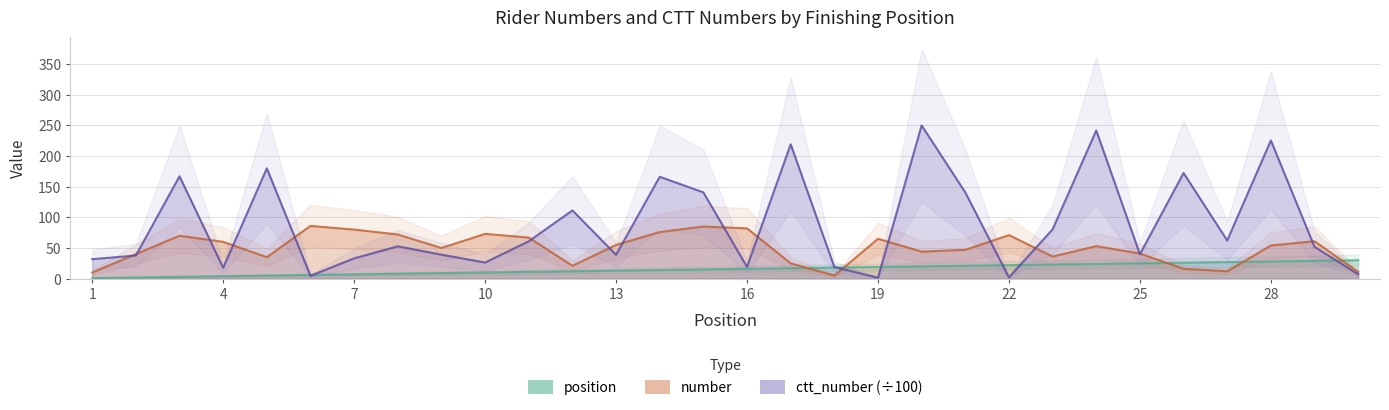

Reading left to right, transcribe all the data shown in this chart.

number: 1=10.0	2=40.0	3=70.0	4=60.0	5=35.0	6=86.0	7=80.0	8=72.0	9=50.0	10=73.0	11=67.0	12=21.0	13=55.0	14=76.0	15=85.0	16=82.0	17=25.0	18=5.0	19=65.0	20=44.0	21=47.0	22=71.0	23=36.0	24=53.0	25=41.0	26=16.0	27=12.0	28=54.0	29=61.0	30=11.0
ctt_number: 1=31.8	2=37.7	3=166.9	4=17.7	5=179.8	6=4.6	7=33.1	8=52.7	9=39.0	10=26.3	11=60.9	12=111.3	13=38.9	14=166.1	15=140.7	16=19.1	17=219.1	18=19.0	19=1.5	20=249.8	21=140.6	22=2.0	23=80.4	24=241.6	25=39.8	26=172.3	27=62.2	28=225.4	29=51.8	30=7.2
position: 1=1.0	2=2.0	3=3.0	4=4.0	5=5.0	6=6.0	7=7.0	8=8.0	9=9.0	10=10.0	11=11.0	12=12.0	13=13.0	14=14.0	15=15.0	16=16.0	17=17.0	18=18.0	19=19.0	20=20.0	21=21.0	22=22.0	23=23.0	24=24.0	25=25.0	26=26.0	27=27.0	28=28.0	29=29.0	30=30.0